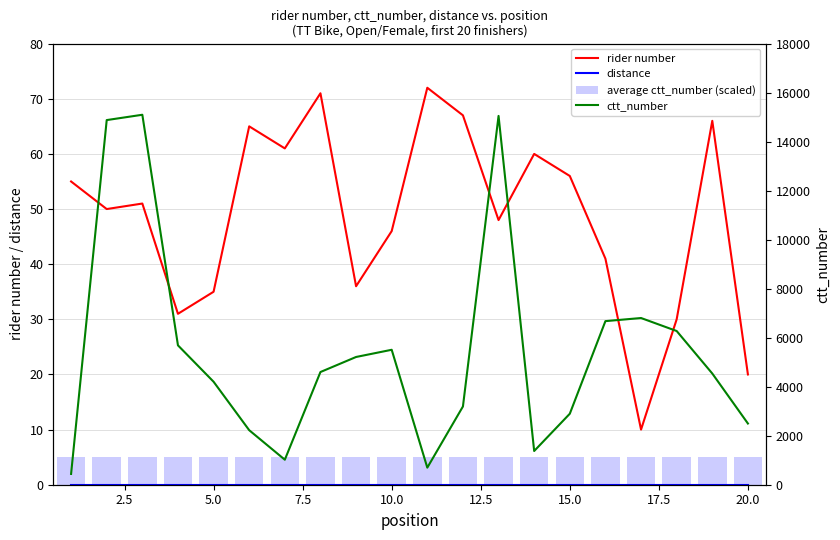

True or false: rider number has a value of 82 at 15.0.

False